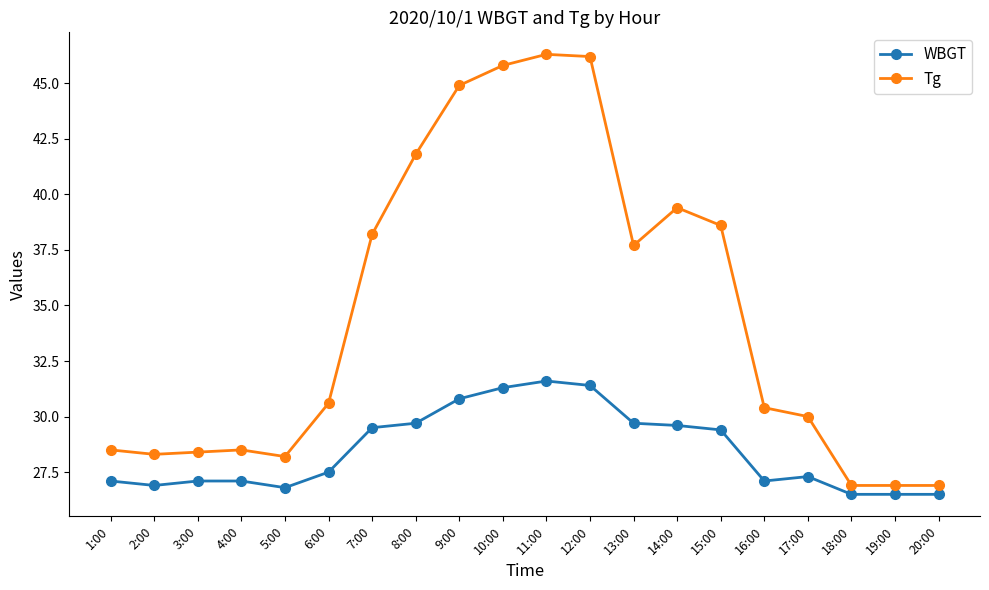

Which category has the highest value in the WBGT series?

11:00